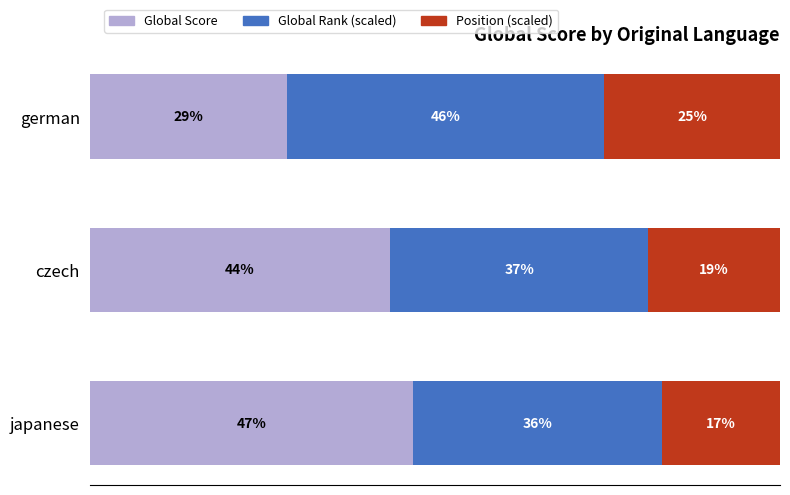

At which label is Global Score closest to 37?

czech